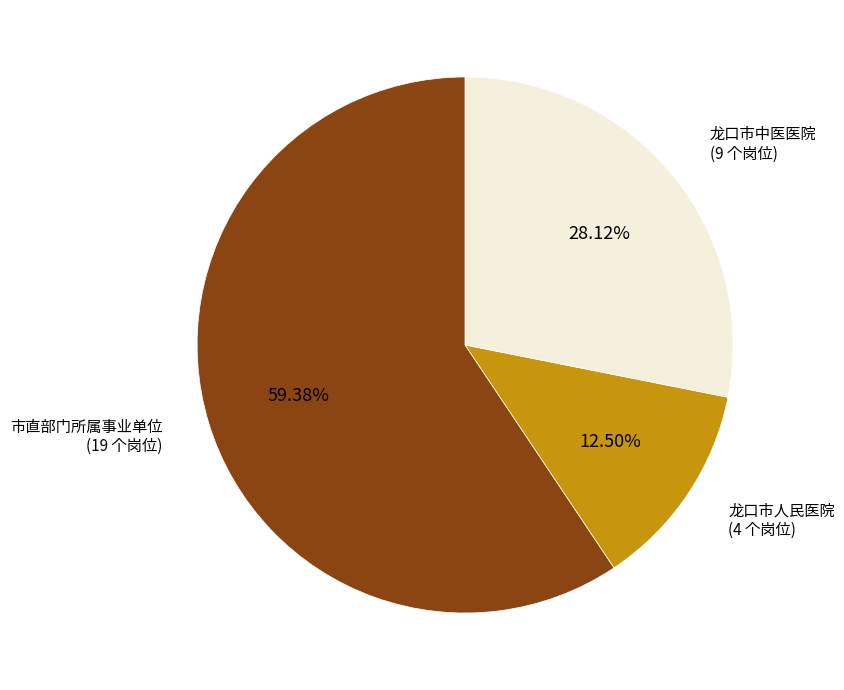

What is the largest slice in the pie chart?

市直部门所属事业单位